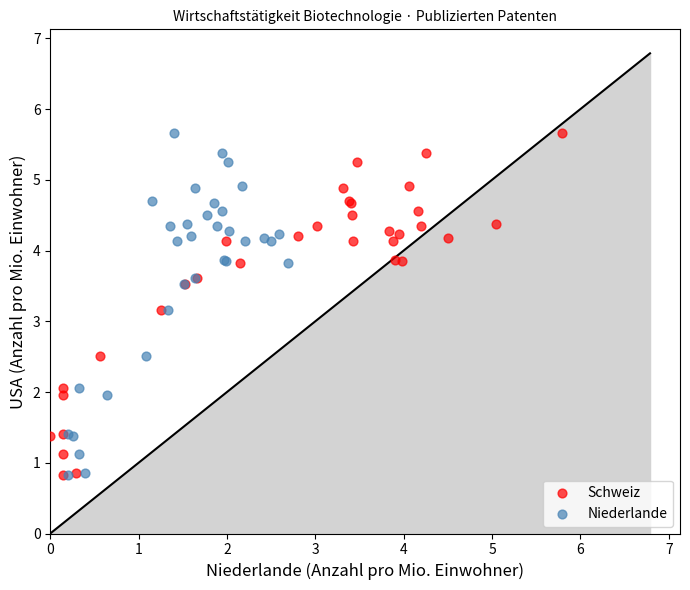

What are all the series names shown in the legend?

Schweiz, Niederlande